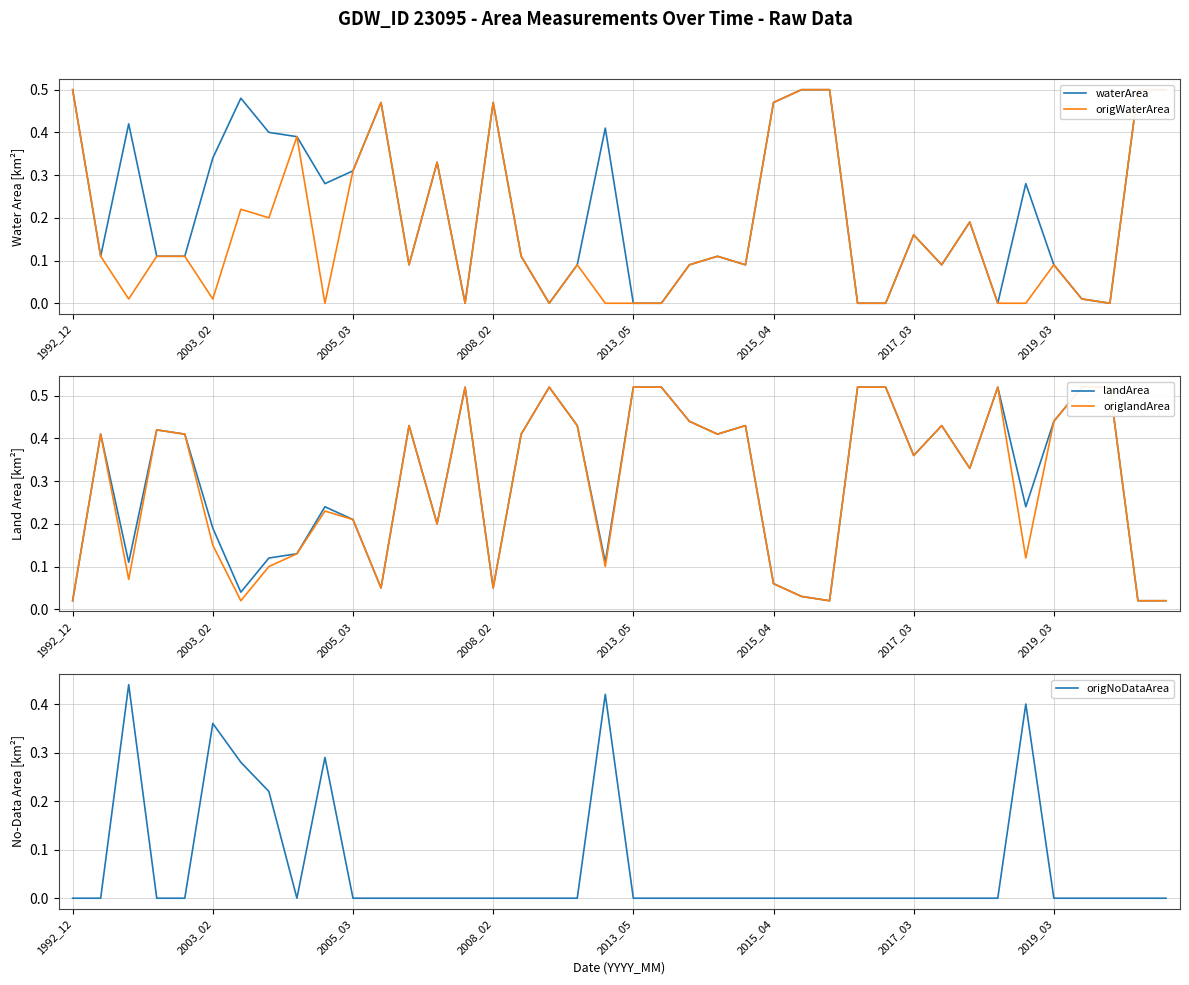

Which has a higher value, 21 or 14?

21